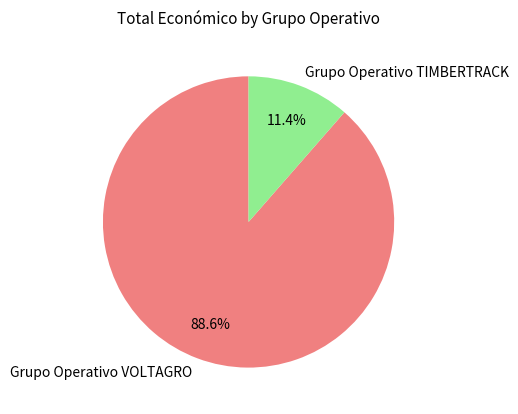

How many slices are in this pie chart?

2